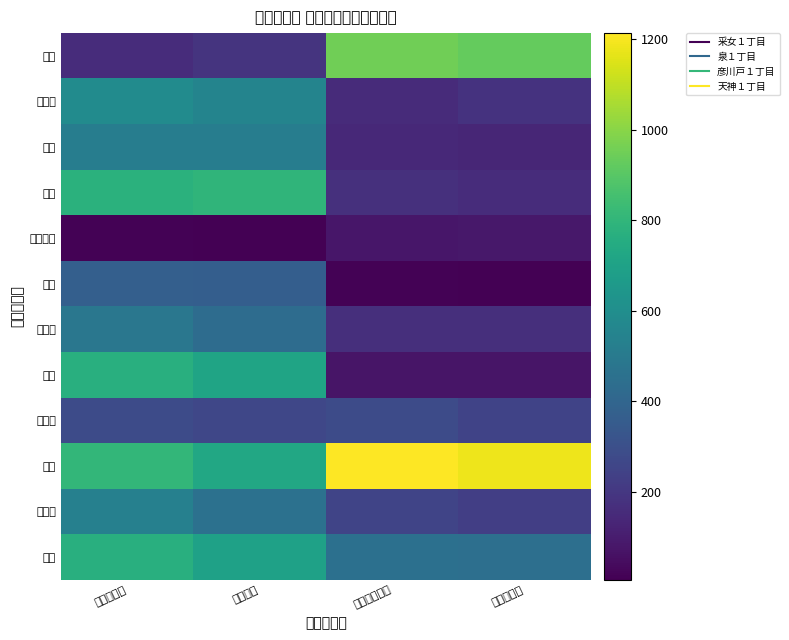

Reading right to left, what are all the values shown in this chart?

半田: 天神１丁目=930	彦川戸１丁目=953	泉１丁目=188	采女１丁目=158
小谷堀: 天神１丁目=185	彦川戸１丁目=155	泉１丁目=553	采女１丁目=590
前間: 天神１丁目=137	彦川戸１丁目=145	泉１丁目=519	采女１丁目=518
後谷: 天神１丁目=157	彦川戸１丁目=172	泉１丁目=795	采女１丁目=777
田中新田: 天神１丁目=86	彦川戸１丁目=81	泉１丁目=6	采女１丁目=11
丹後: 天神１丁目=9	彦川戸１丁目=13	泉１丁目=368	采女１丁目=374
大広戸: 天神１丁目=168	彦川戸１丁目=168	泉１丁目=434	采女１丁目=485
仁蔵: 天神１丁目=74	彦川戸１丁目=74	泉１丁目=713	采女１丁目=770
茂田井: 天神１丁目=250	彦川戸１丁目=284	泉１丁目=265	采女１丁目=283
幸房: 天神１丁目=1183	彦川戸１丁目=1214	泉１丁目=731	采女１丁目=805
岩野木: 天神１丁目=230	彦川戸１丁目=254	泉１丁目=458	采女１丁目=531
谷中: 天神１丁目=445	彦川戸１丁目=450	泉１丁目=697	采女１丁目=770